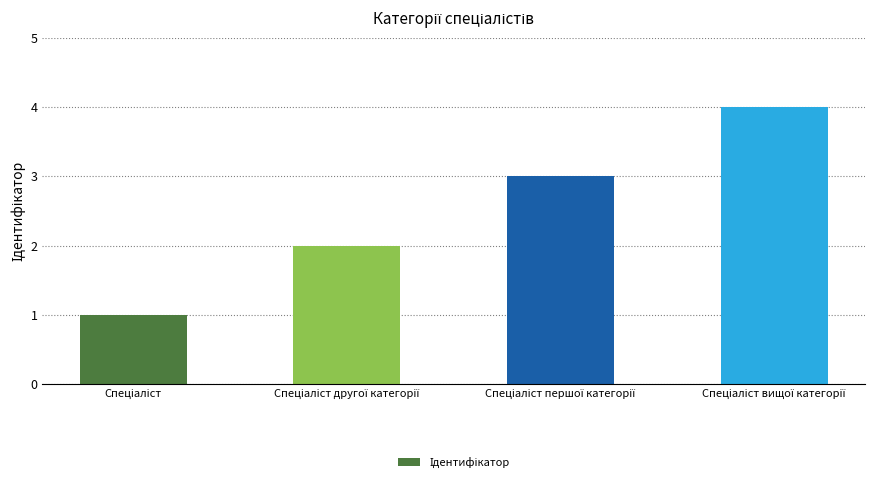

What is the difference between the second highest and minimum values?

2